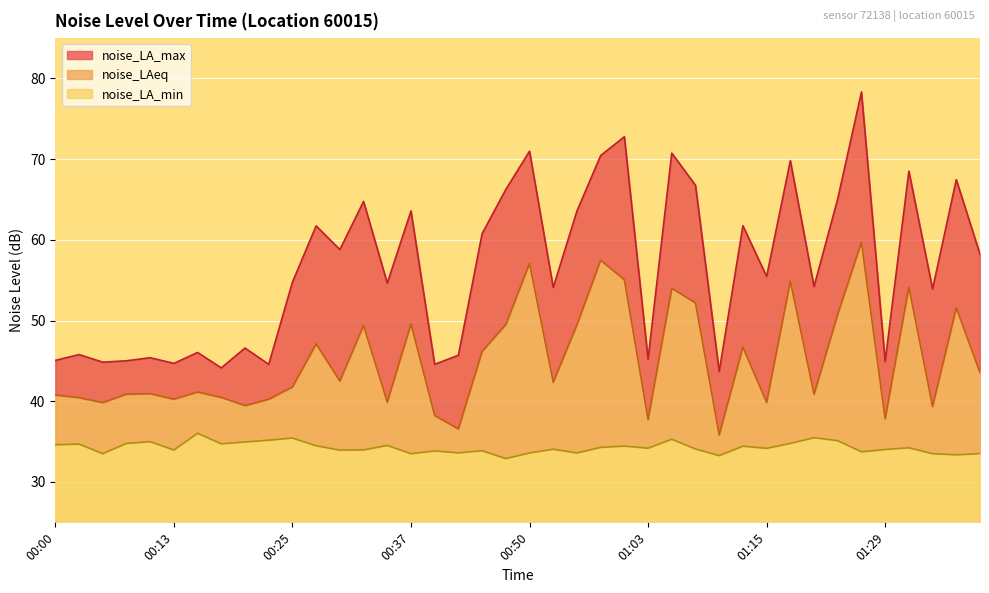

What is the sum of the noise_LAeq values at 01:34 and 00:00?

80.1